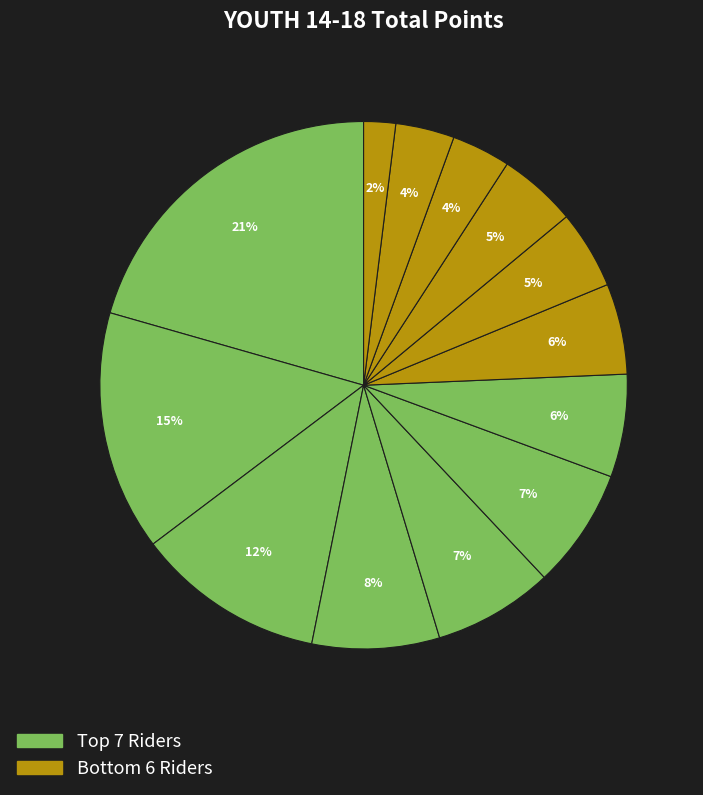

Count the number of slices in the pie.

13